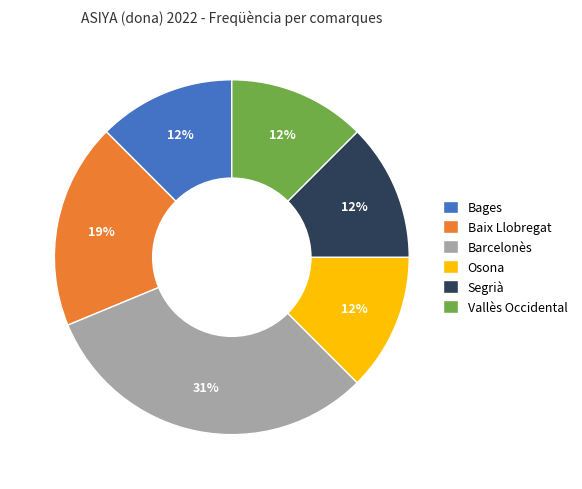

What is the largest slice in the pie chart?

Barcelonès